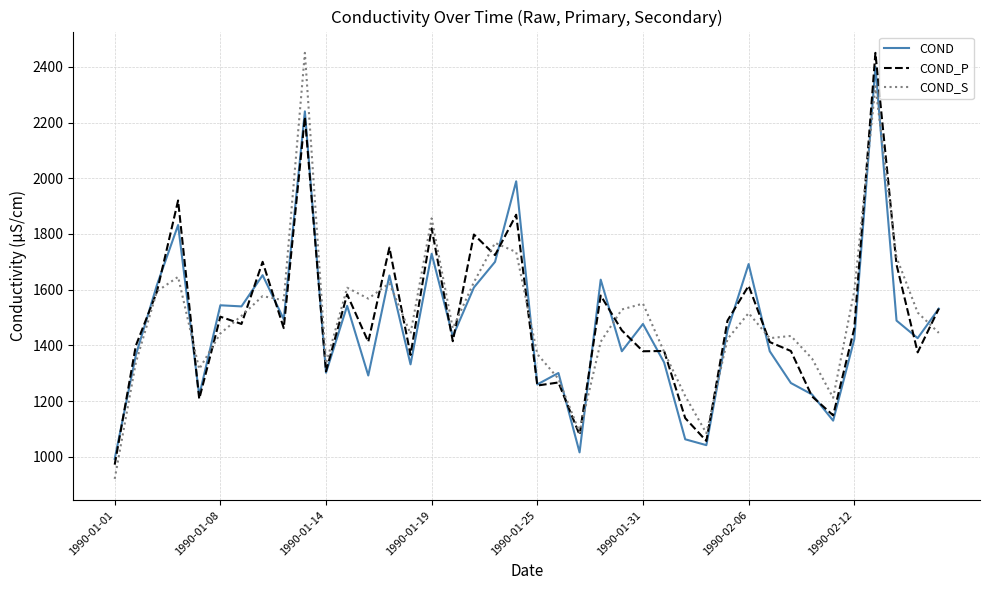

How many lines are shown in the chart?

3